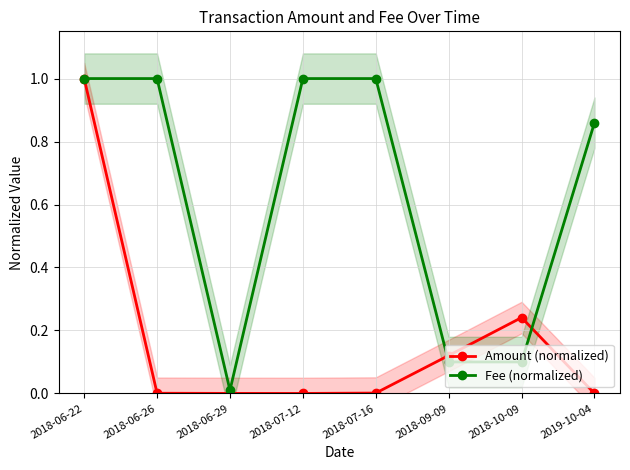

What is the average value of the Fee (normalized) series?

0.6